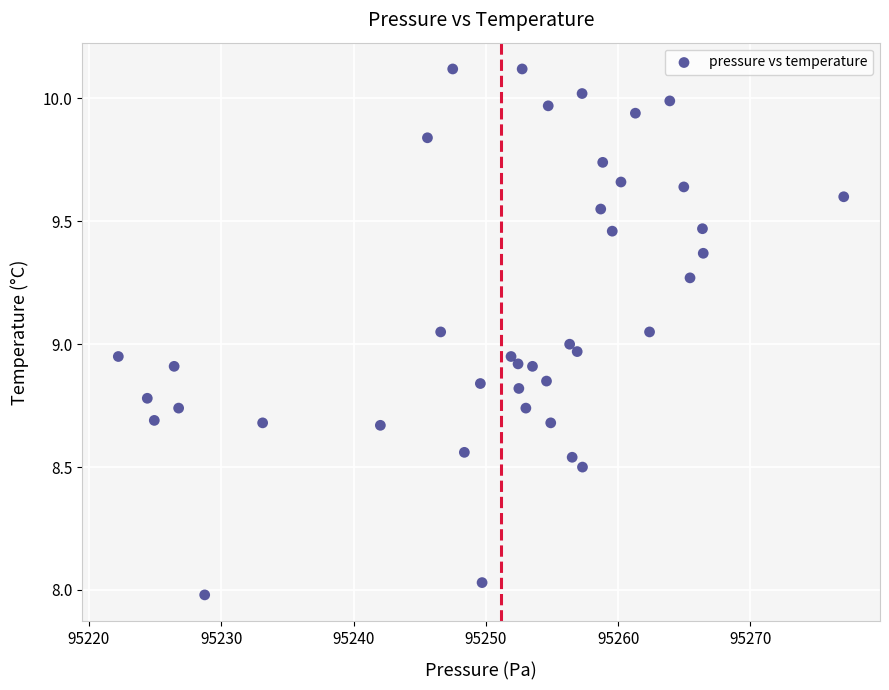

What is the range of X values (max minus min)?

54.8